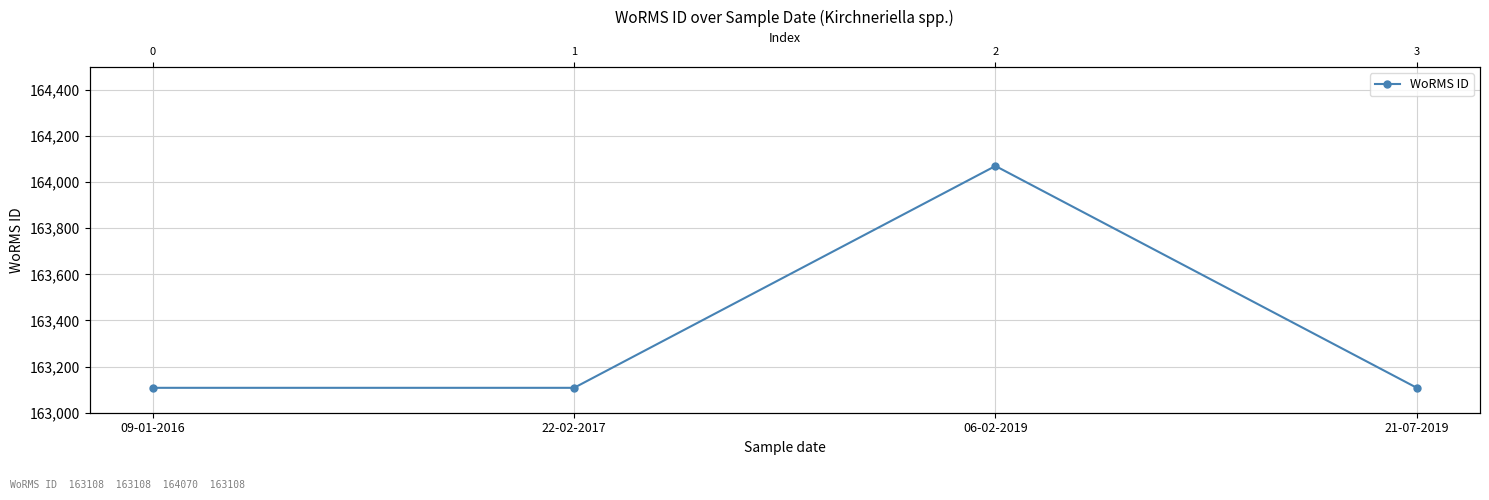

Between 21-07-2019 and 22-02-2017, which is larger?

21-07-2019